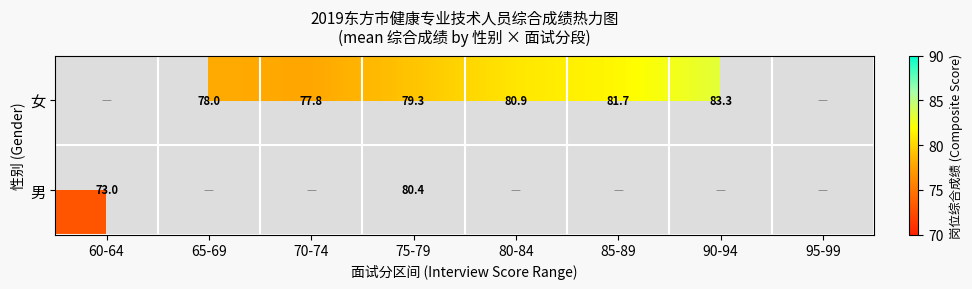

Is it true that 女 equals 83.3 at 90-94?

True